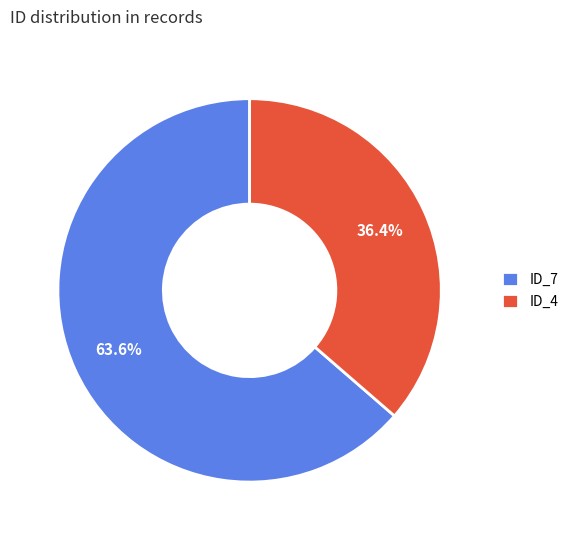

Does ID_4 represent more than half of the total?

No